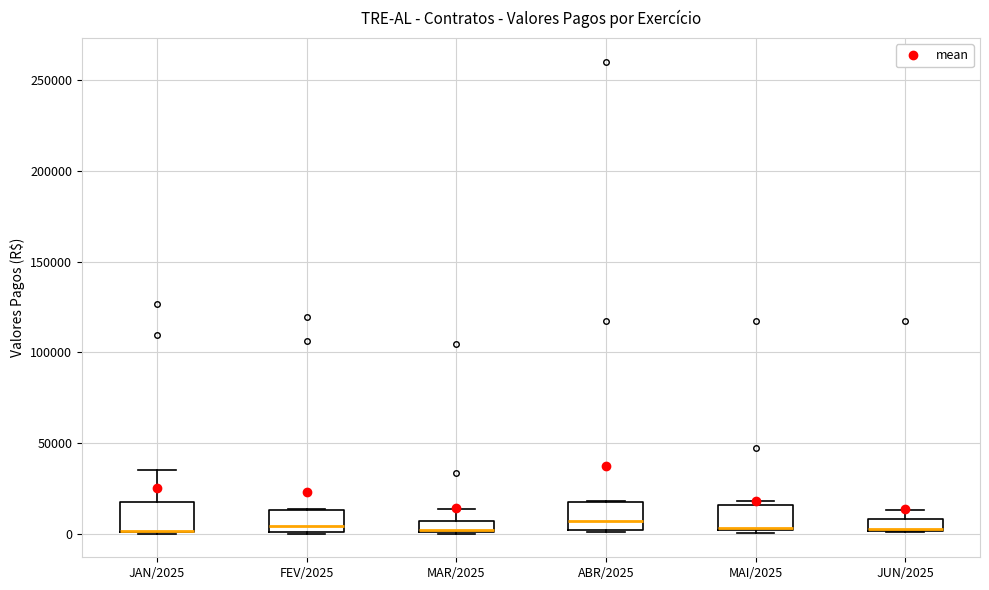

Where is the upper edge of the box for JUN/2025 on the y-axis? The values are not printed on the chart, so give them approximately, as read against the axis.

10000